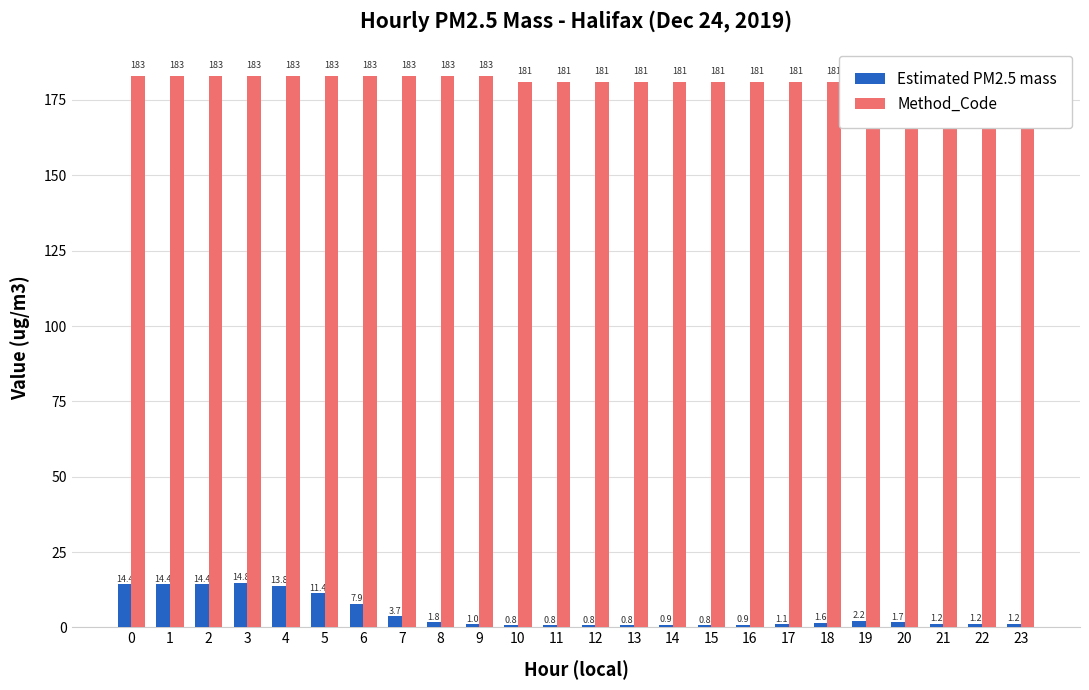

What is the total value across all series at 6?

190.9